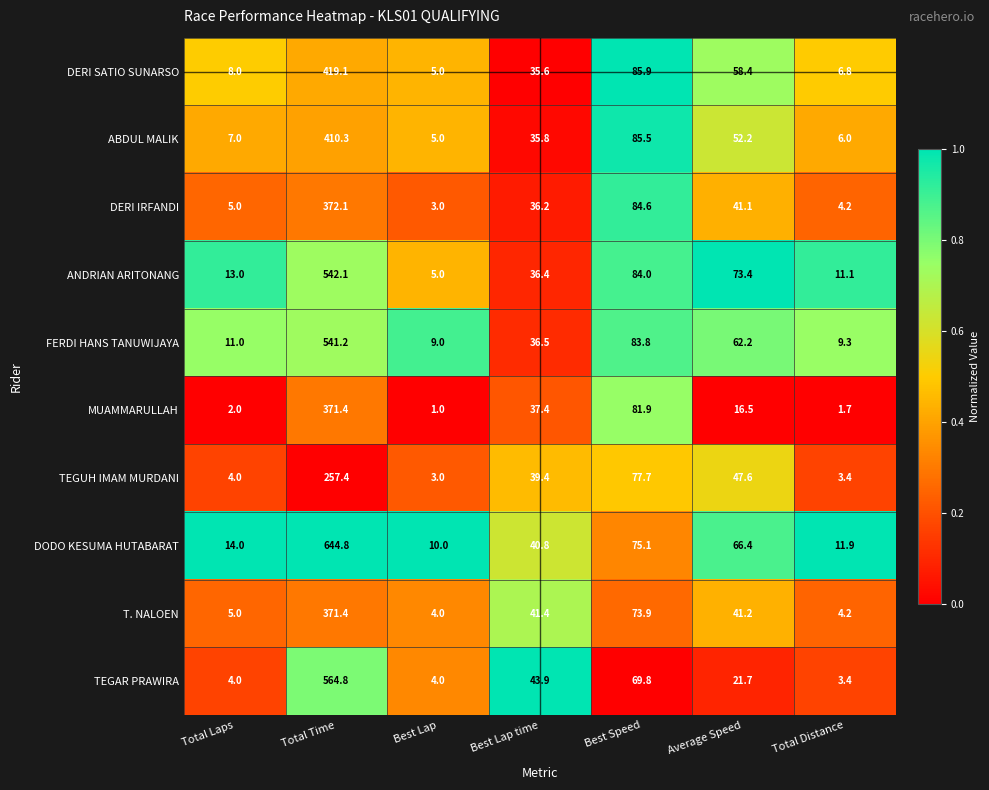

At Average Speed, list the series in order from smallest to largest.

MUAMMARULLAH, TEGAR PRAWIRA, DERI IRFANDI, T. NALOEN, TEGUH IMAM MURDANI, ABDUL MALIK, DERI SATIO SUNARSO, FERDI HANS TANUWIJAYA, DODO KESUMA HUTABARAT, ANDRIAN ARITONANG